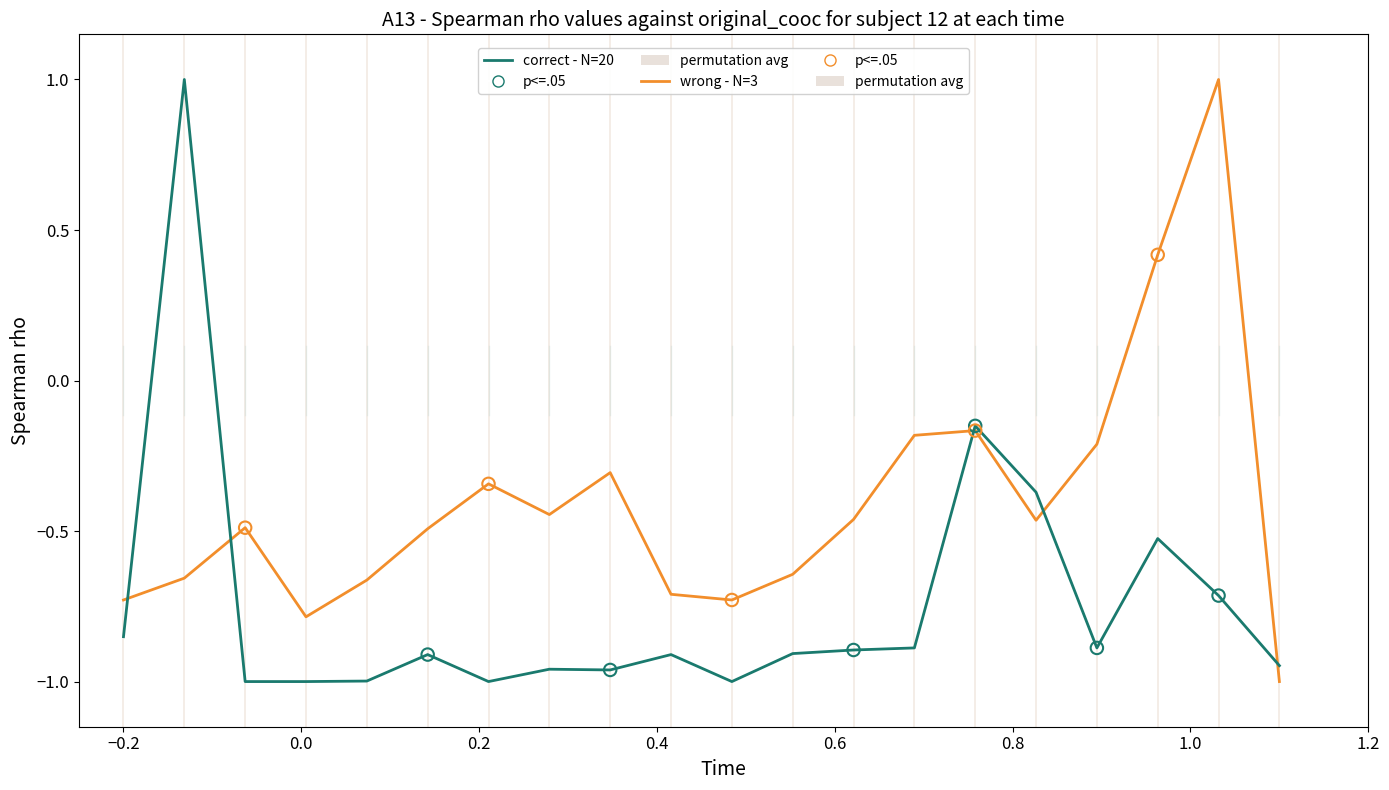

Is the value of Amount (wrong - N=3) at 13 greater than the value of Amount (correct - N=20) at 6?

Yes